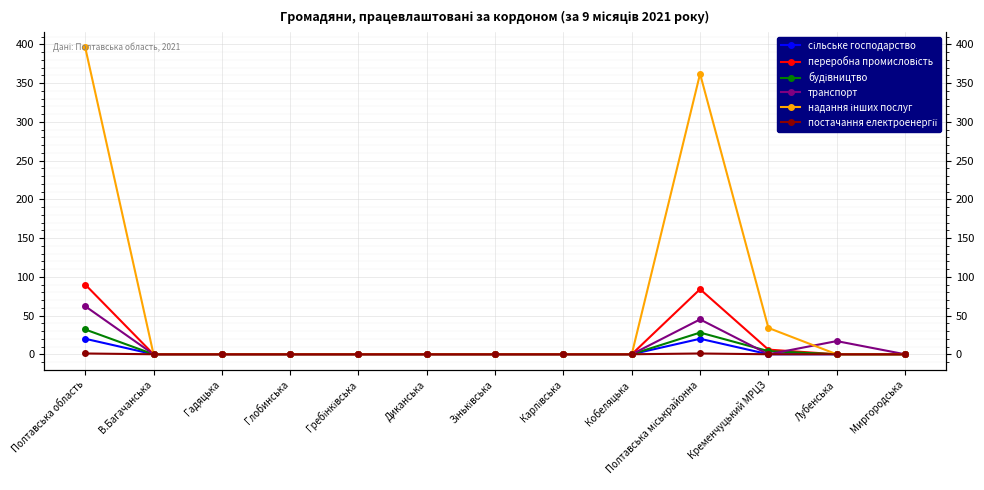

In транспорт, how many points are lower than both neighbors (excluding endpoints)?

1